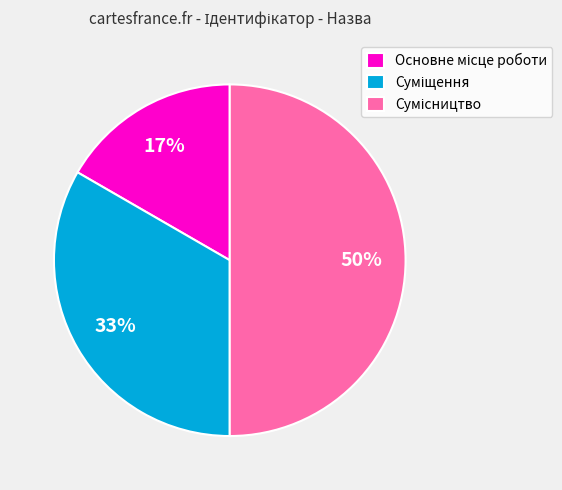

To the nearest percent, what is the average slice percentage?

33%